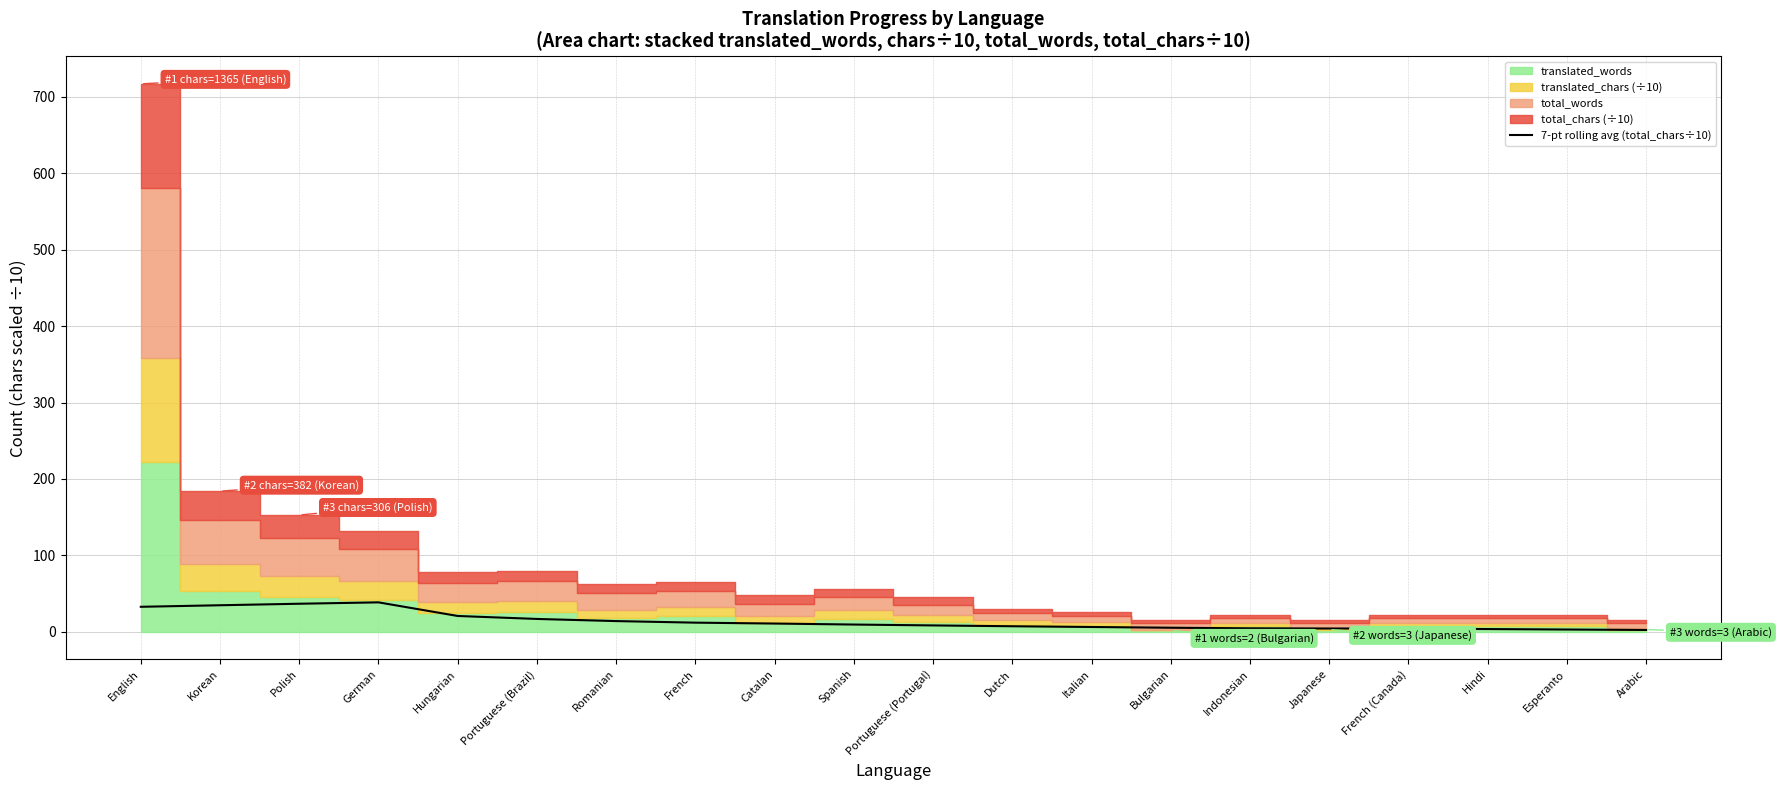

What is the change in value from Polish to Hungarian?

-16.0